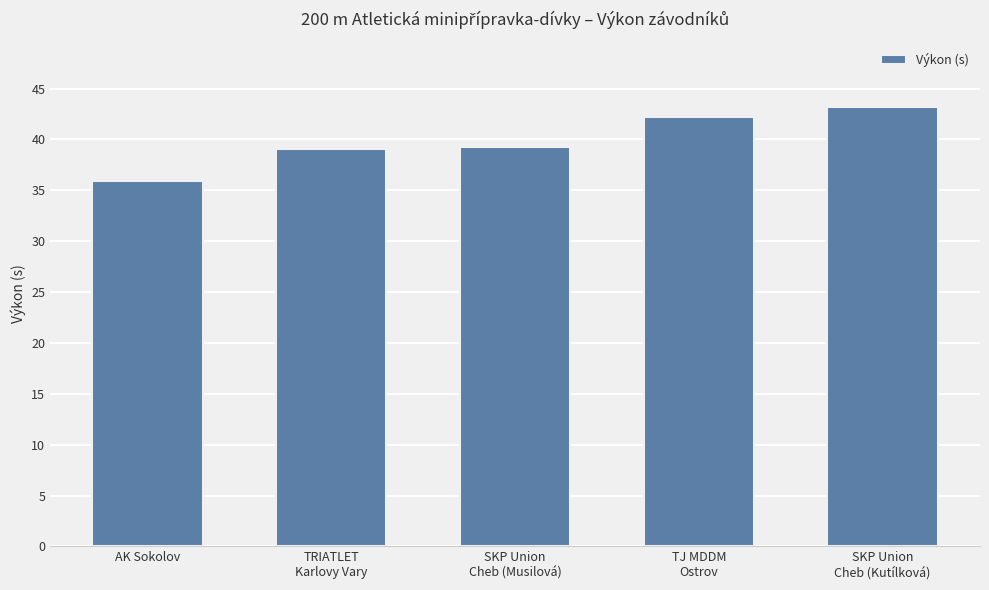

Read the value at AK Sokolov.

35.9